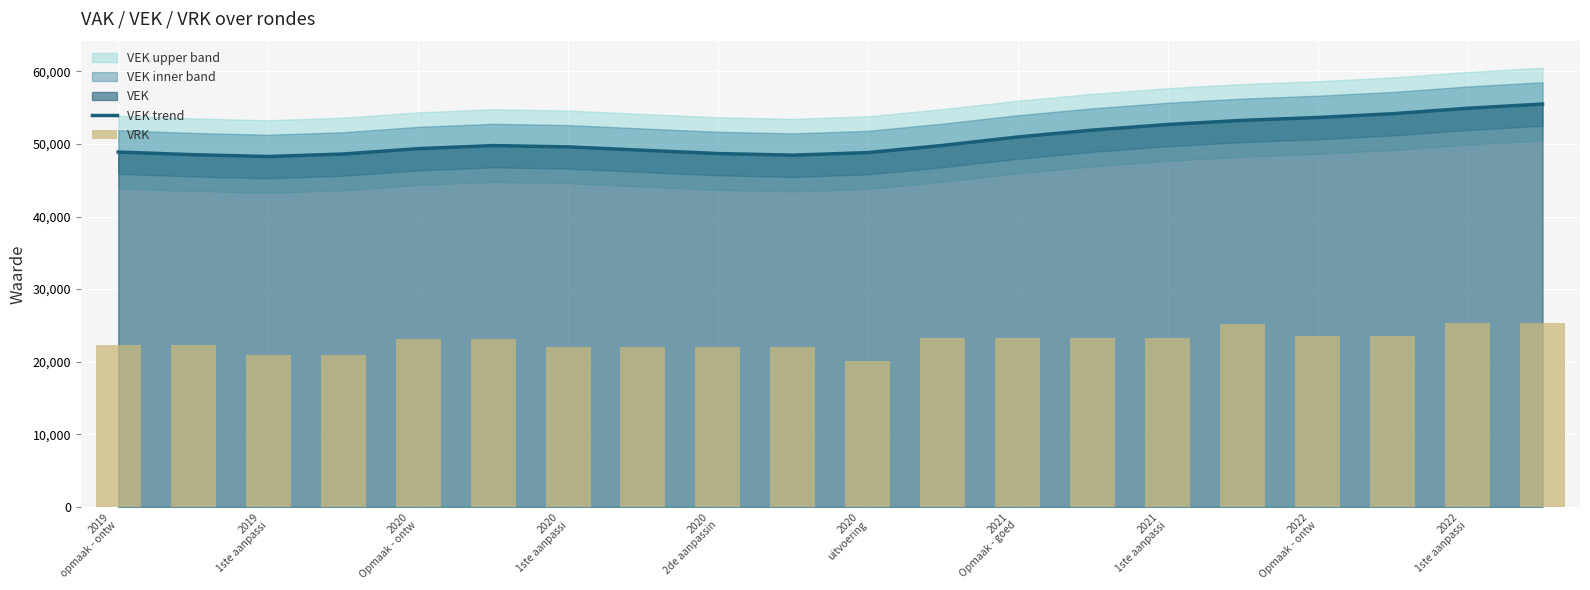

What is the lowest value of the VEK trend series?

48269.3